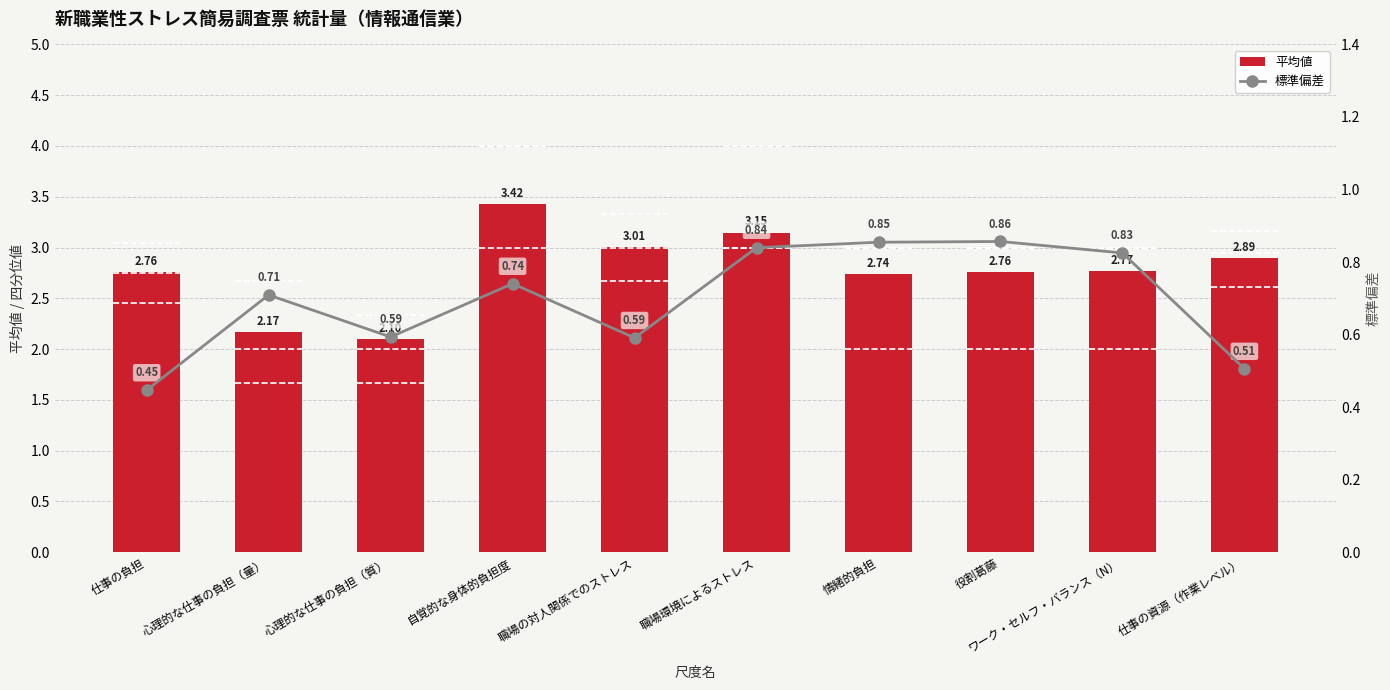

Between 仕事の資源（作業レベル） and 役割葛藤, which is larger?

仕事の資源（作業レベル）